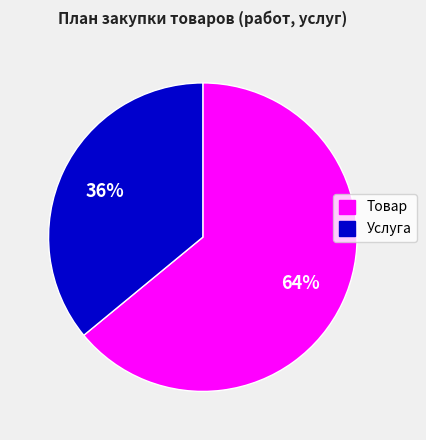

Which category has the biggest portion of the pie?

Товар